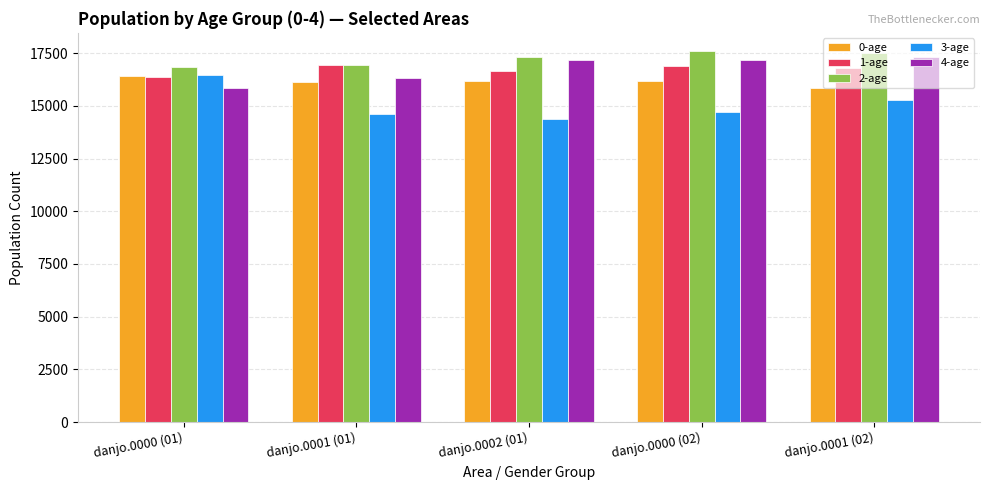

What is the total value across all series at danjo.0001 (01)?

80921